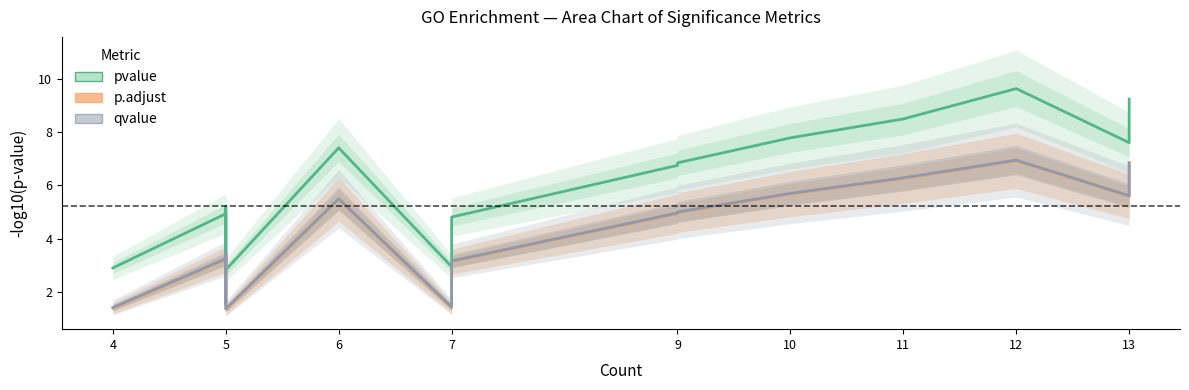

Between 5 and 13, which series saw the biggest shift?

pvalue